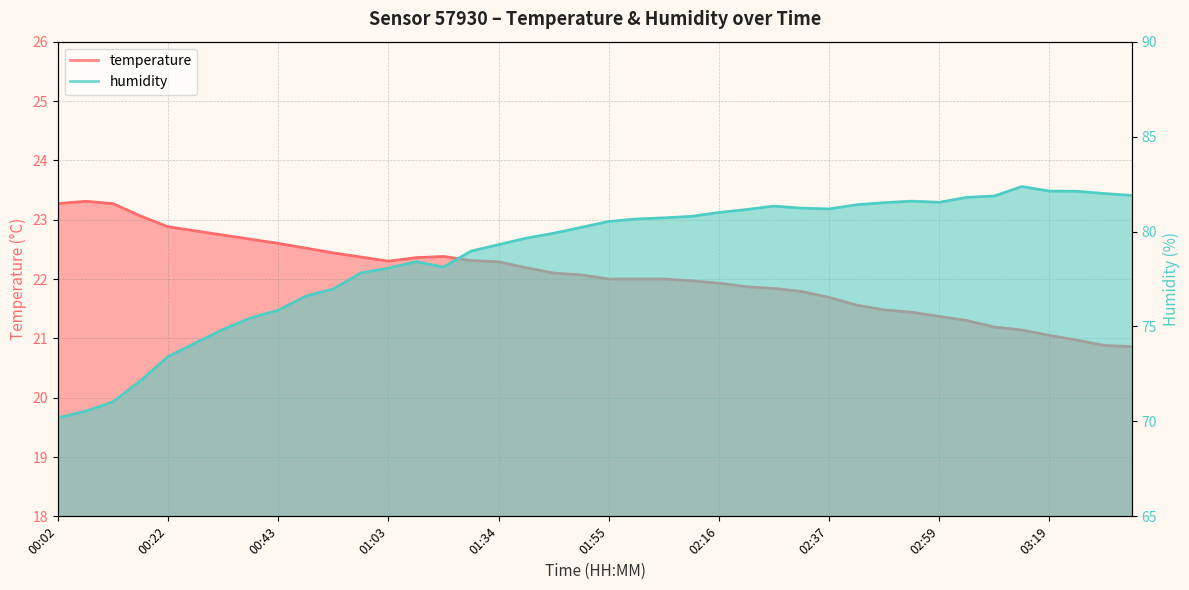

In humidity, how many points are higher than both neighbors (excluding endpoints)?

4